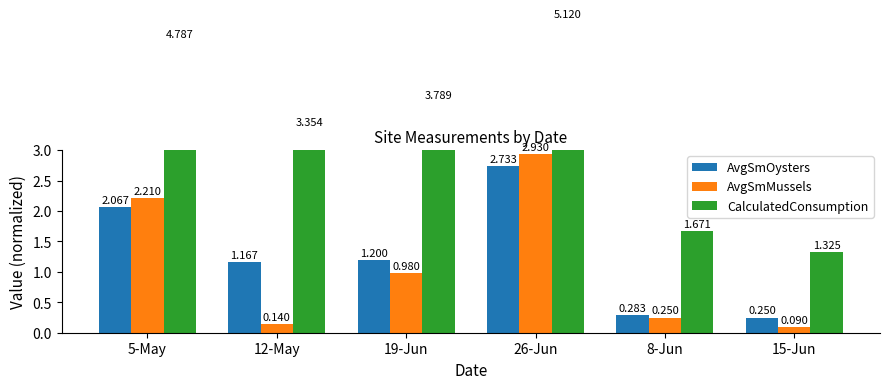

At how many categories does at least one series exceed 2?

4